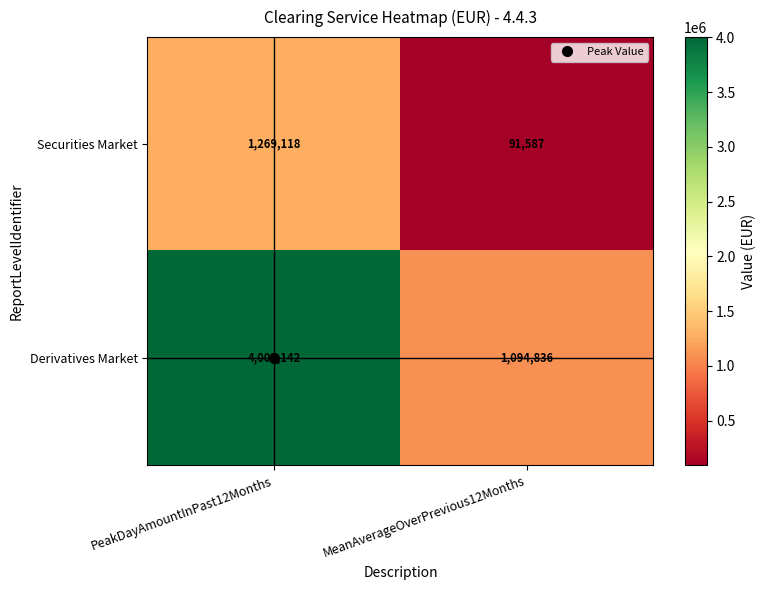

Rank the series by their average value, from highest to lowest.

Derivatives Market, Securities Market